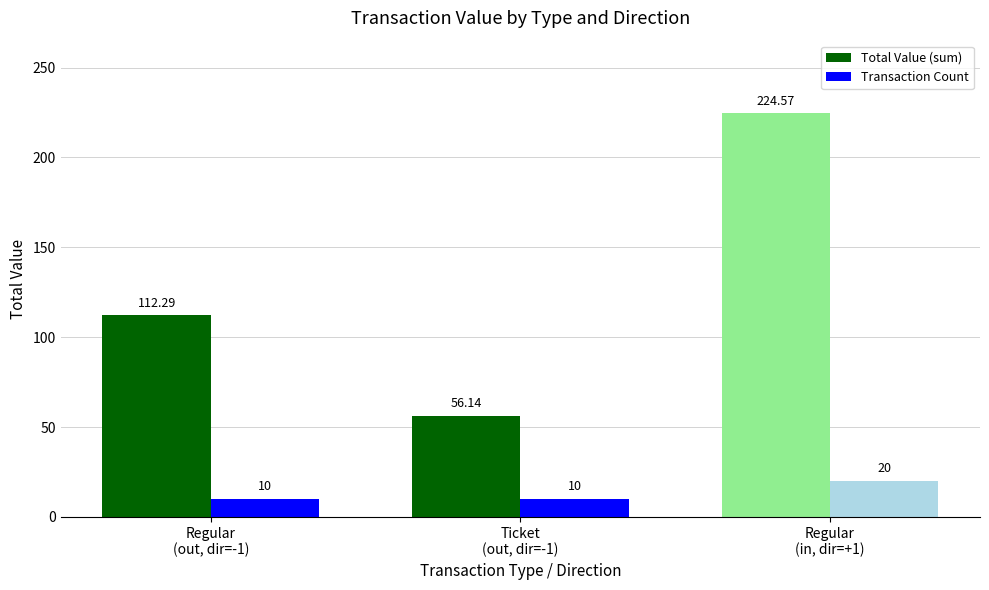

Rank the categories by Total Value (sum) value from lowest to highest.

Ticket
(out, dir=-1), Regular
(out, dir=-1), Regular
(in, dir=+1)